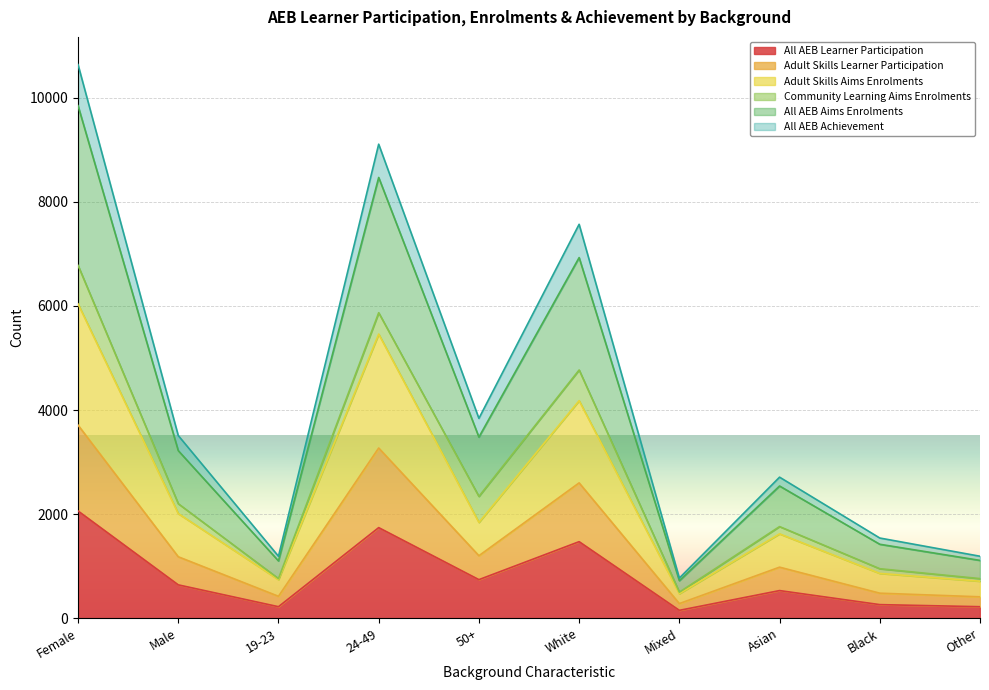

The value of All AEB Aims Enrolments at Mixed is 362. True or false?

False